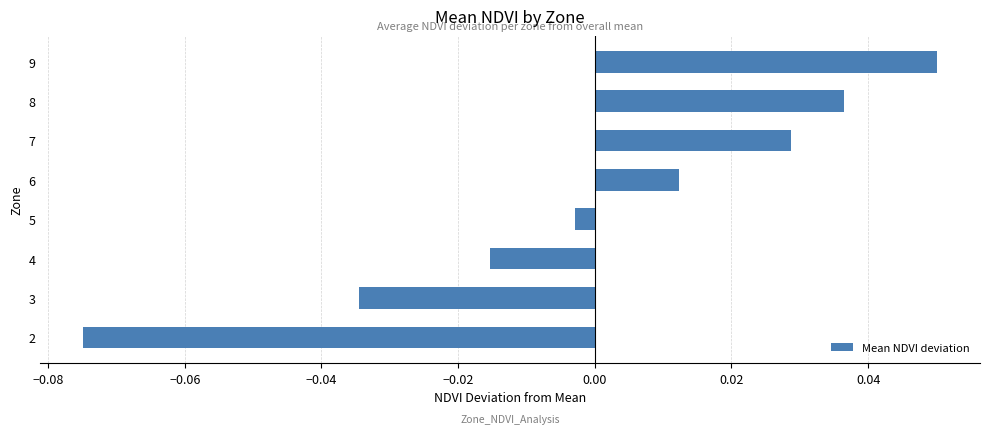

Are the bars horizontal?

Yes